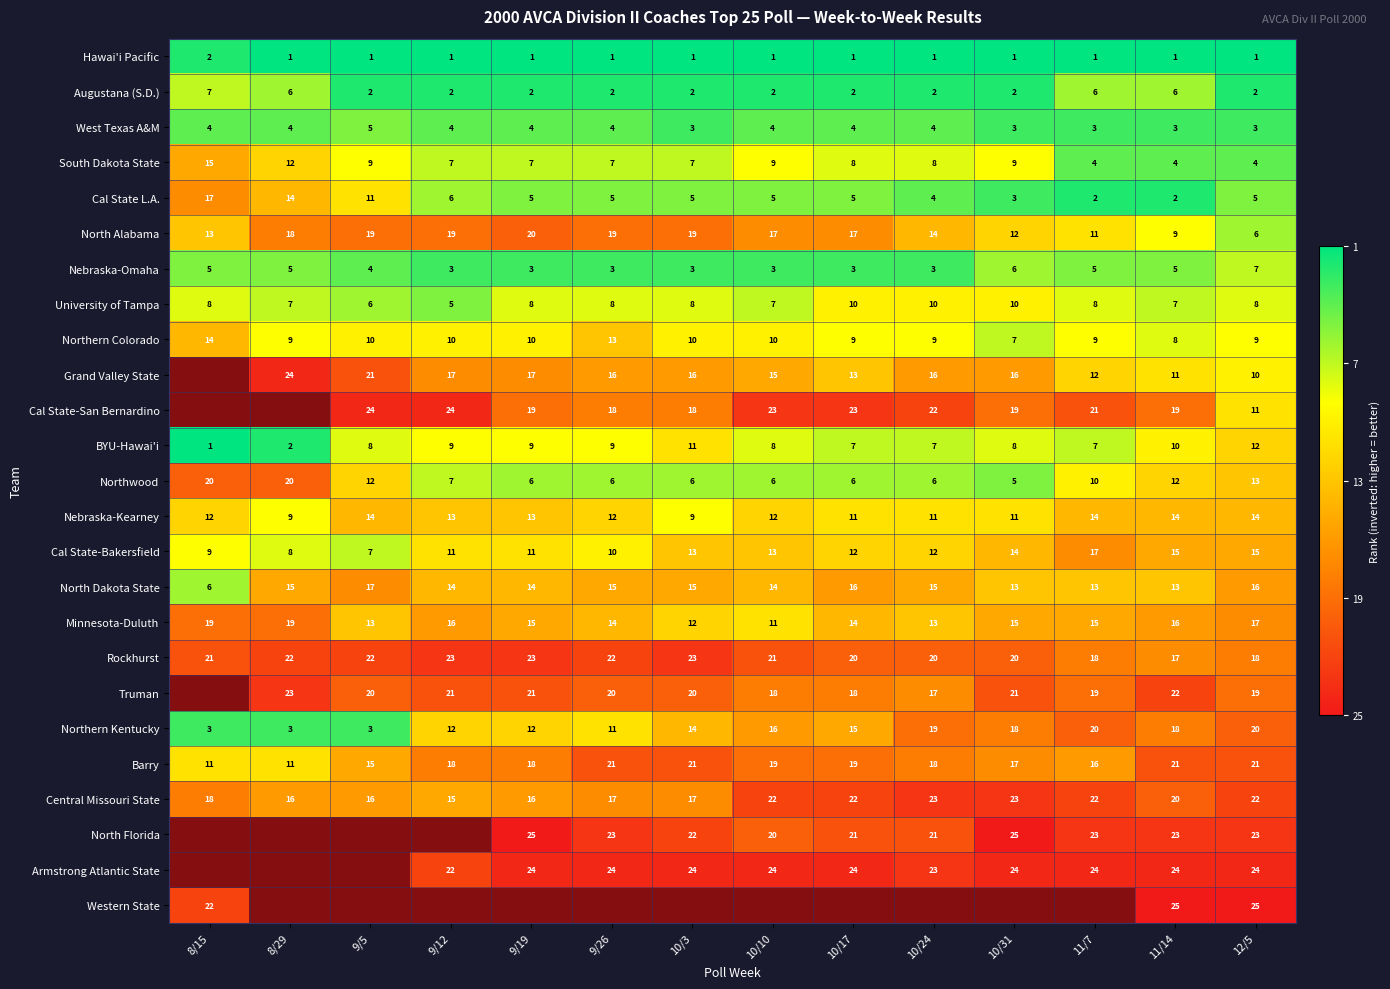

Is it true that North Alabama equals 12.5 at 8/29?

False